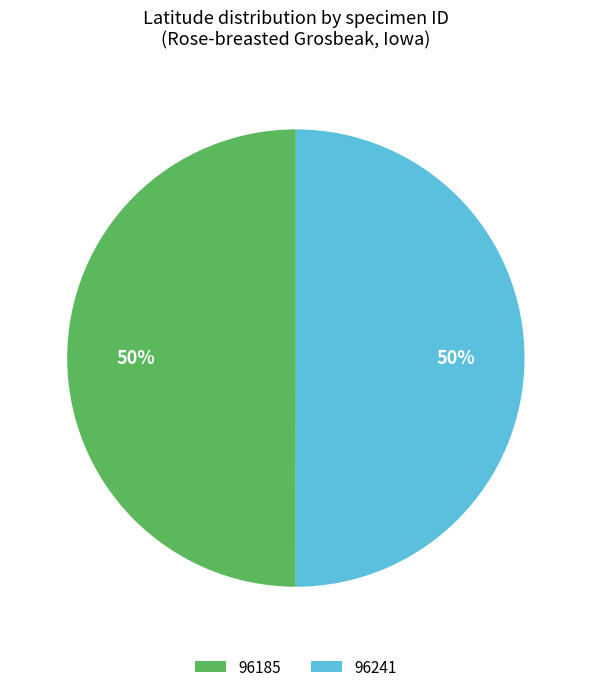

The 96241 slice represents 50% of the pie. True or false?

True